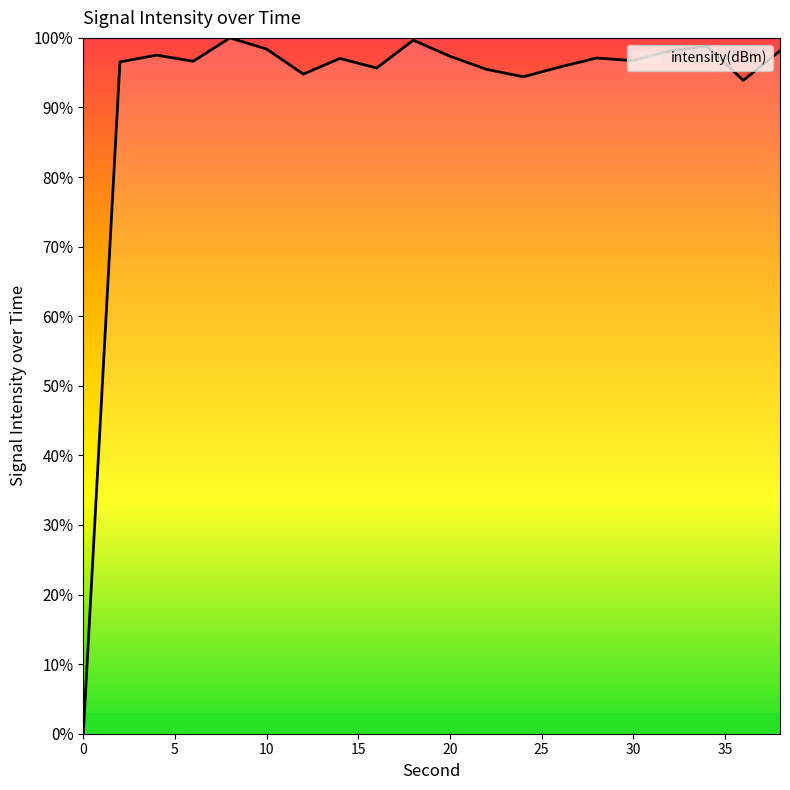

What is the greatest value displayed?

100.0